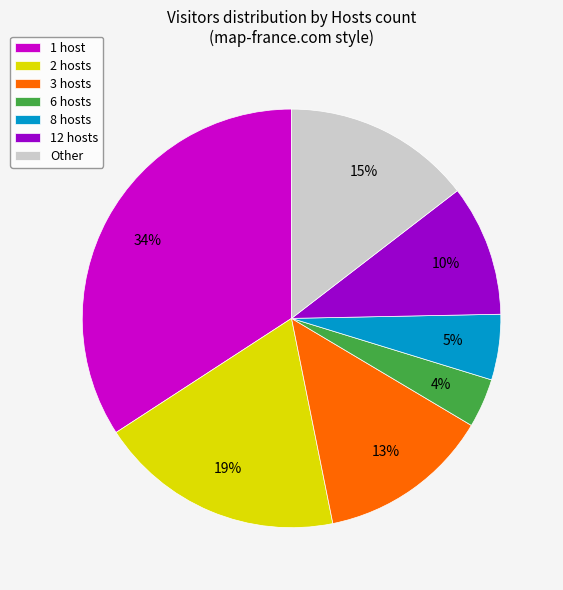

To the nearest percent, what is the combined percentage of 8 hosts and 6 hosts?

9%